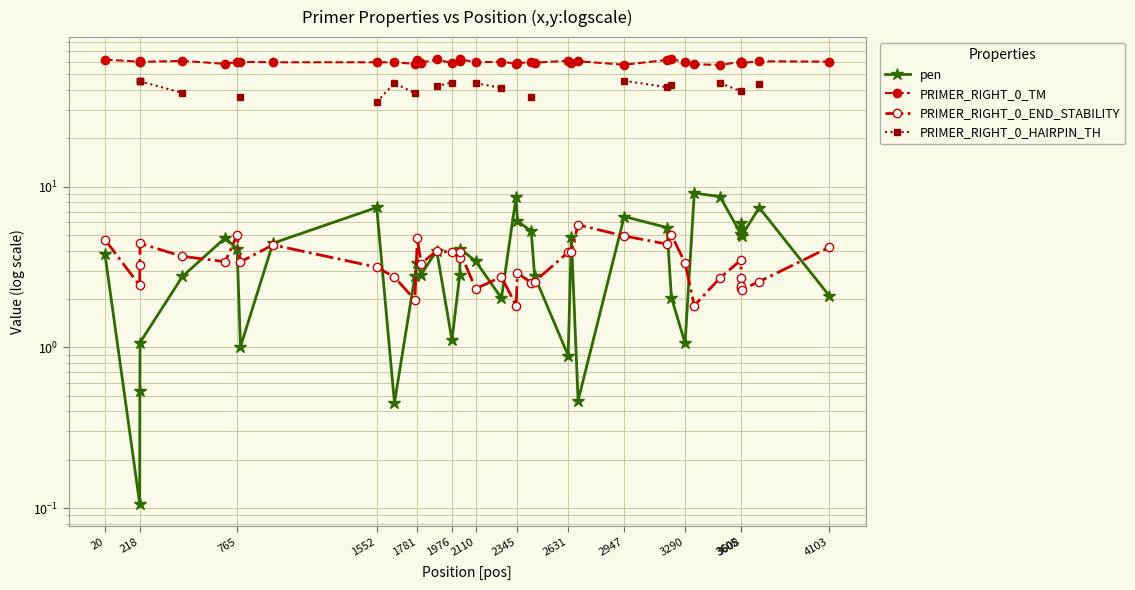

True or false: PRIMER_RIGHT_0_END_STABILITY has more than 2 points higher than both neighbors.

True